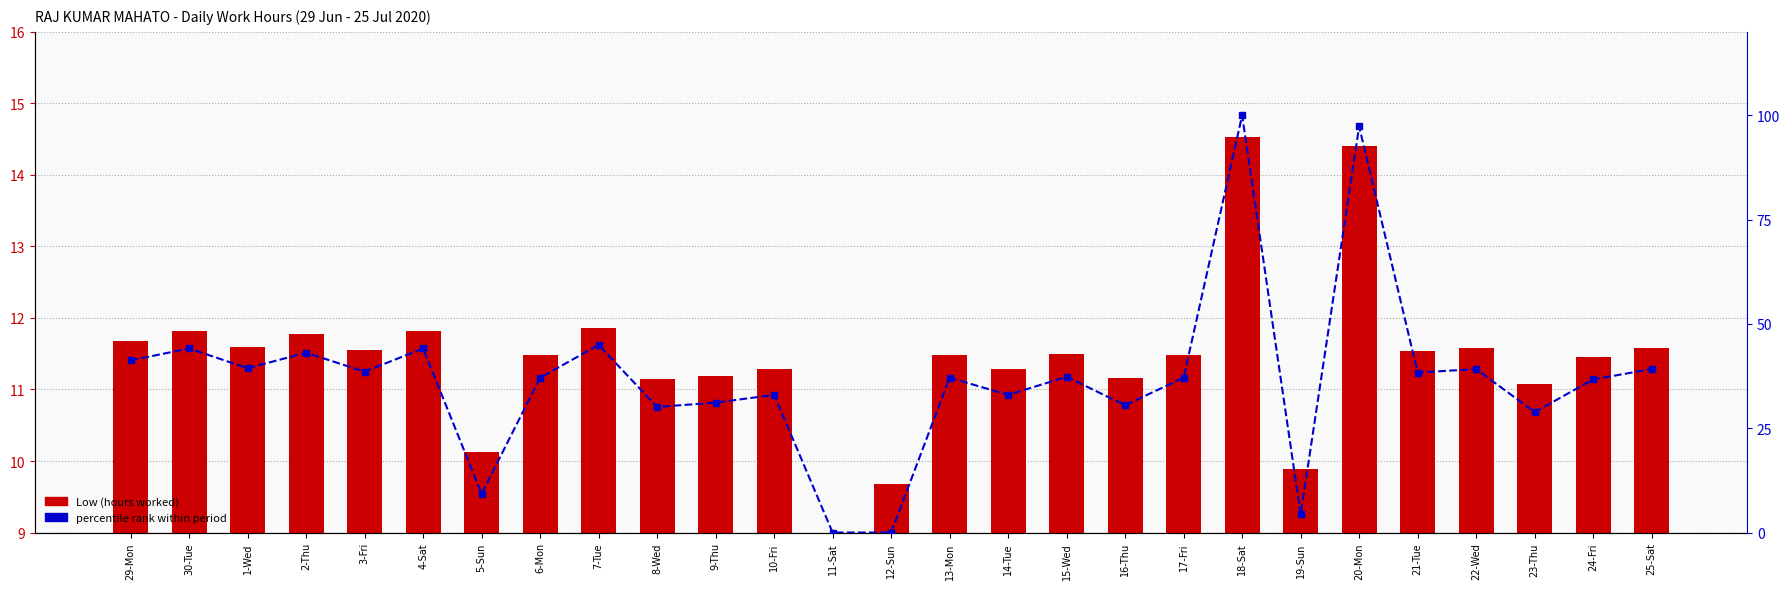

Reading left to right, extract all data points from this chart.

Low (hours worked): 29-Mon=11.7	30-Tue=11.8	1-Wed=11.6	2-Thu=11.8	3-Fri=11.6	4-Sat=11.8	5-Sun=10.1	6-Mon=11.5	7-Tue=11.9	8-Wed=11.1	9-Thu=11.2	10-Fri=11.3	11-Sat=0.0	12-Sun=9.7	13-Mon=11.5	14-Tue=11.3	15-Wed=11.5	16-Thu=11.2	17-Fri=11.5	18-Sat=14.5	19-Sun=9.9	20-Mon=14.4	21-Tue=11.5	22-Wed=11.6	23-Thu=11.1	24-Fri=11.5	25-Sat=11.6
percentile rank within period: 29-Mon=41.2	30-Tue=44.1	1-Wed=39.4	2-Thu=43.1	3-Fri=38.6	4-Sat=44.1	5-Sun=9.3	6-Mon=37.1	7-Tue=44.9	8-Wed=30.1	9-Thu=31.1	10-Fri=33.0	11-Sat=0.0	12-Sun=0.0	13-Mon=37.1	14-Tue=33.0	15-Wed=37.3	16-Thu=30.5	17-Fri=37.1	18-Sat=100.0	19-Sun=4.3	20-Mon=97.3	21-Tue=38.4	22-Wed=39.2	23-Thu=28.9	24-Fri=36.7	25-Sat=39.2